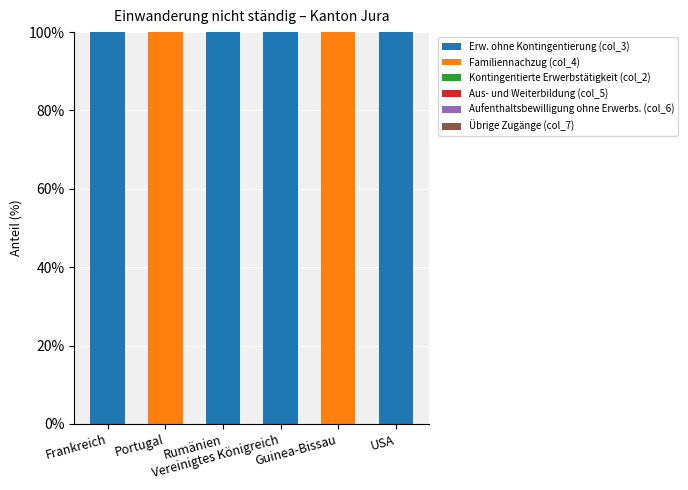

What is the maximum value for Erw. ohne Kontingentierung (col_3)?

100